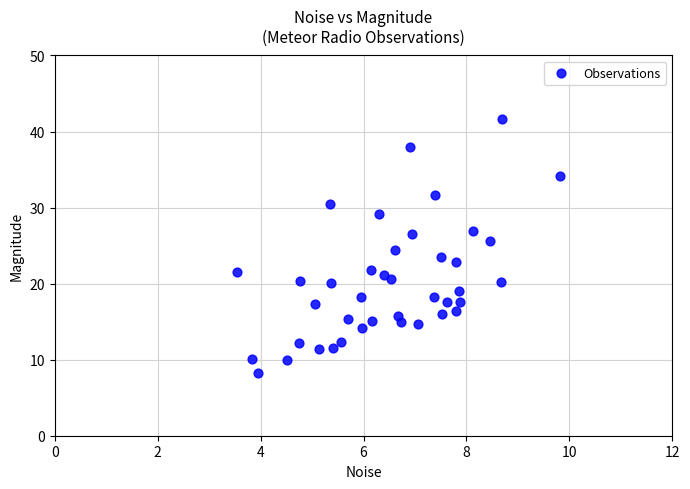

What is the range of X values (max minus min)?

6.3